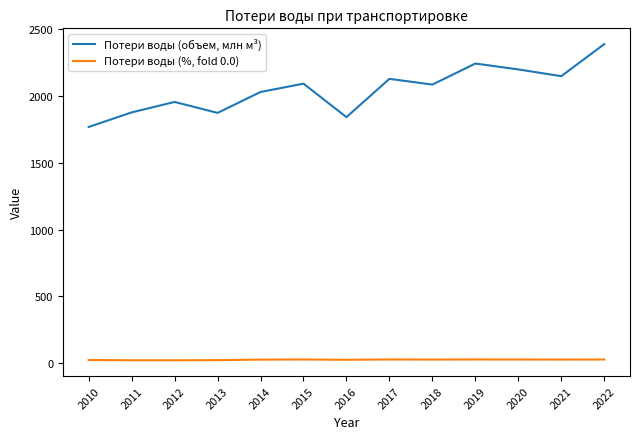

At how many categories does at least one series exceed 205?

13